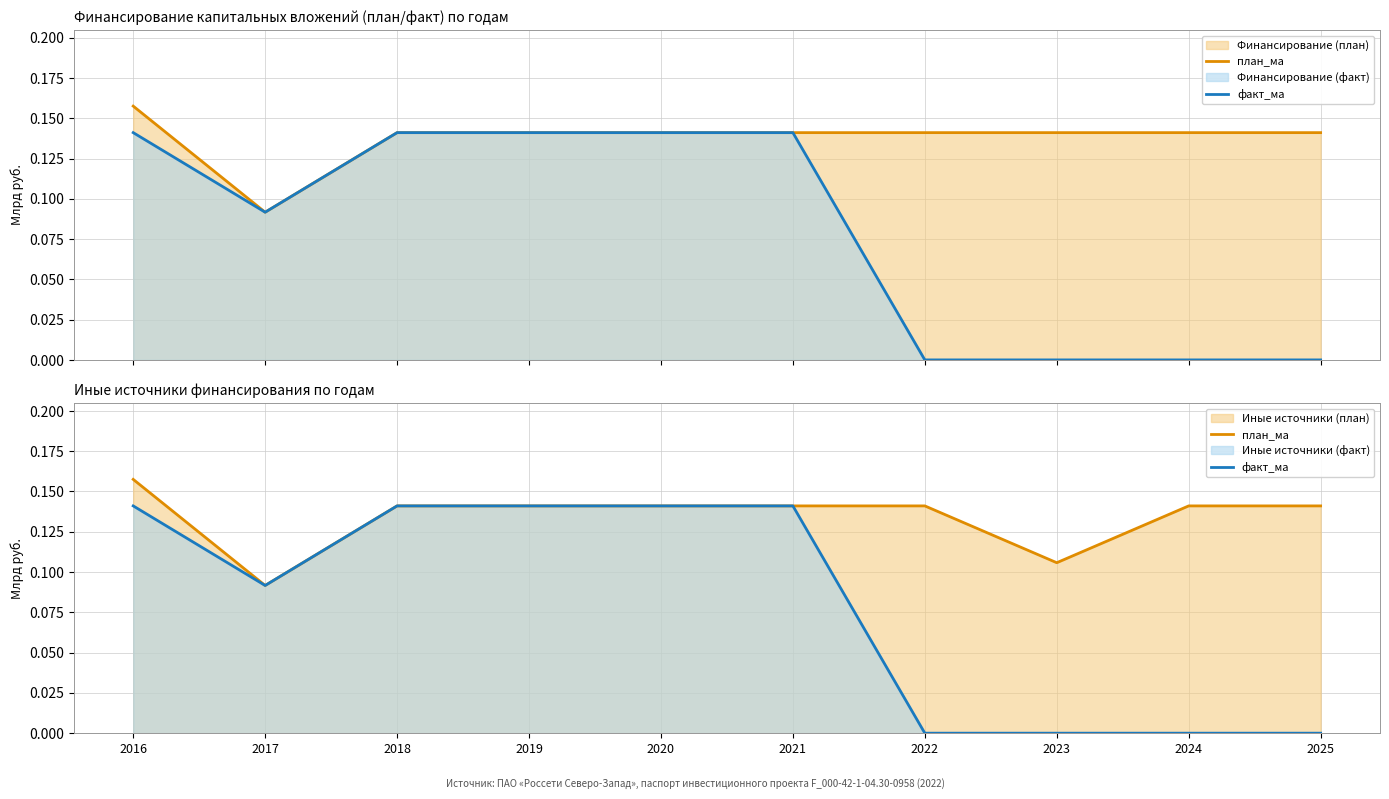

What is the difference between the maximum and minimum values in the Финансирование_план_линия series?

0.1